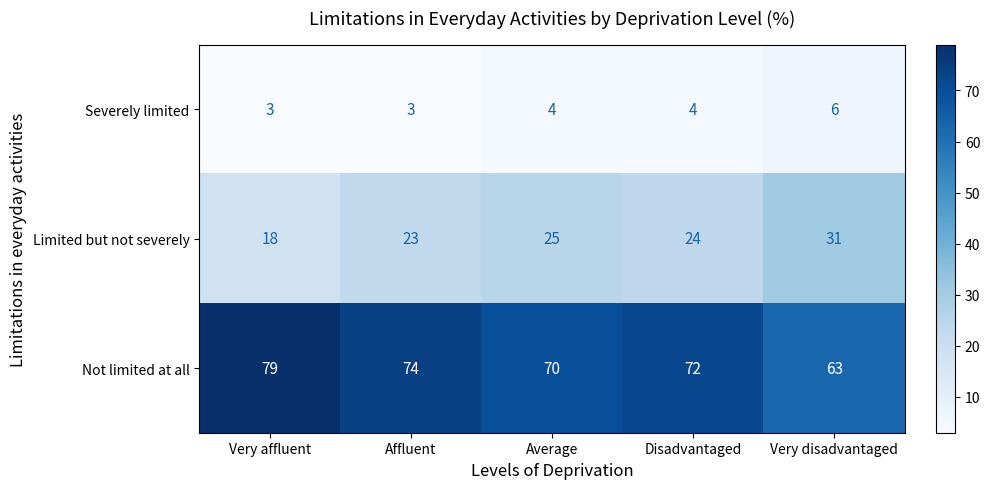

Which series changed the most between Disadvantaged and Very disadvantaged?

Not limited at all